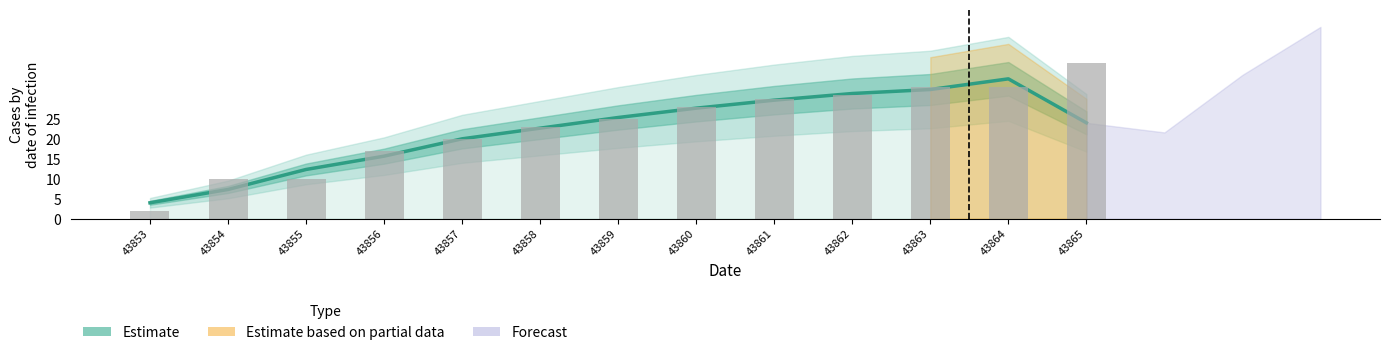

The value at 43856 is 15.7. True or false?

True